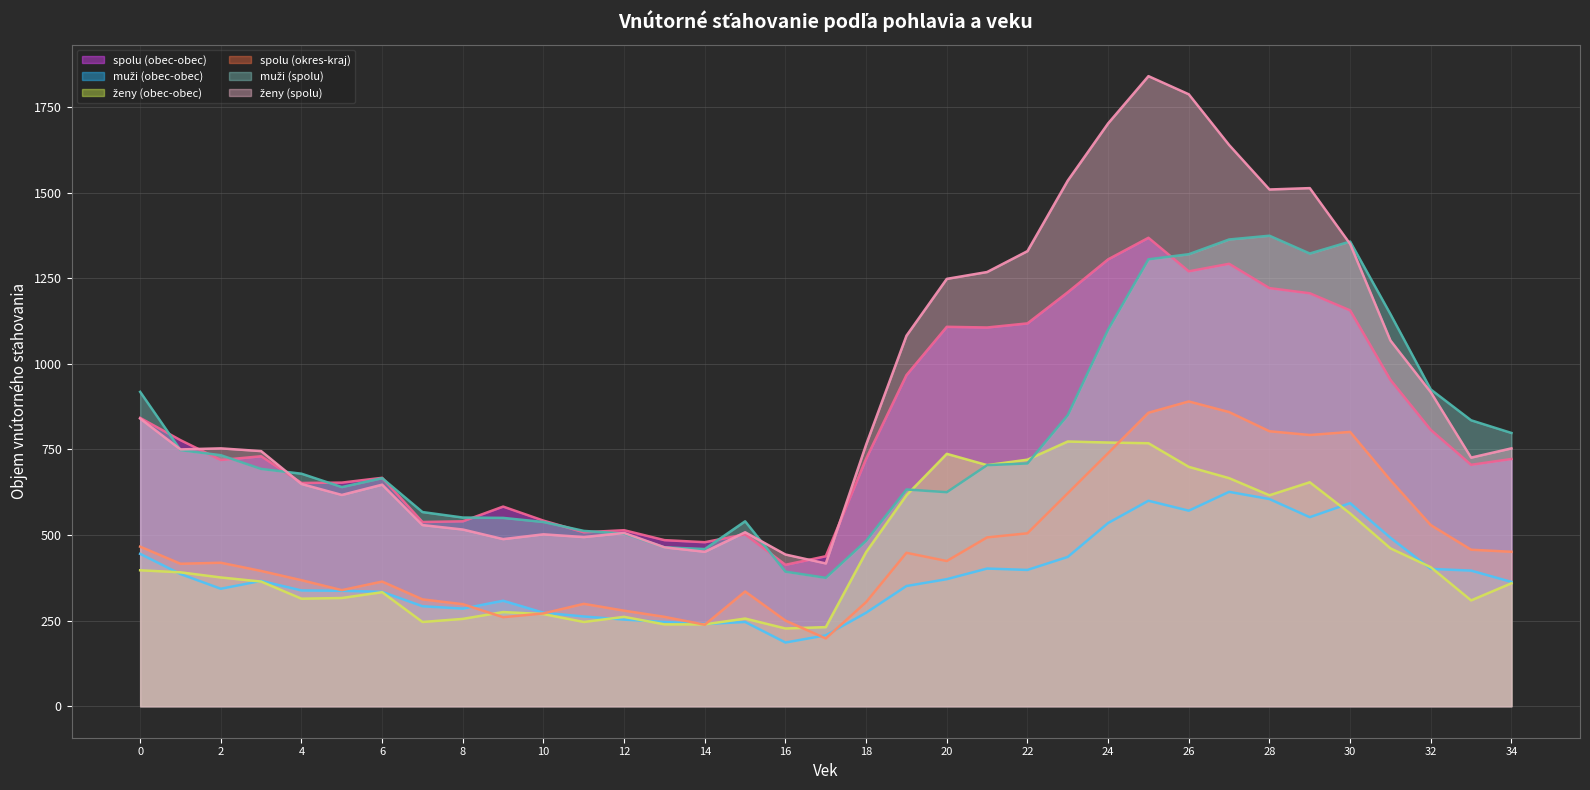

What is the difference between the second highest and second lowest values in the spolu (obec-obec) series?

867